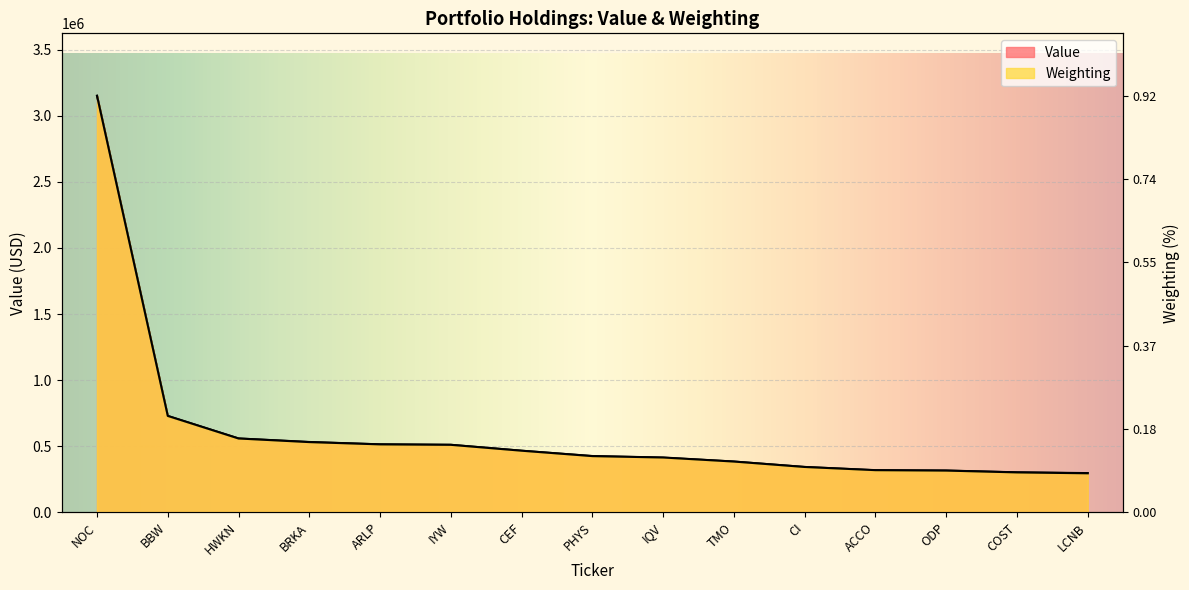

List the series in order of their overall mean, lowest first.

Weighting, Value